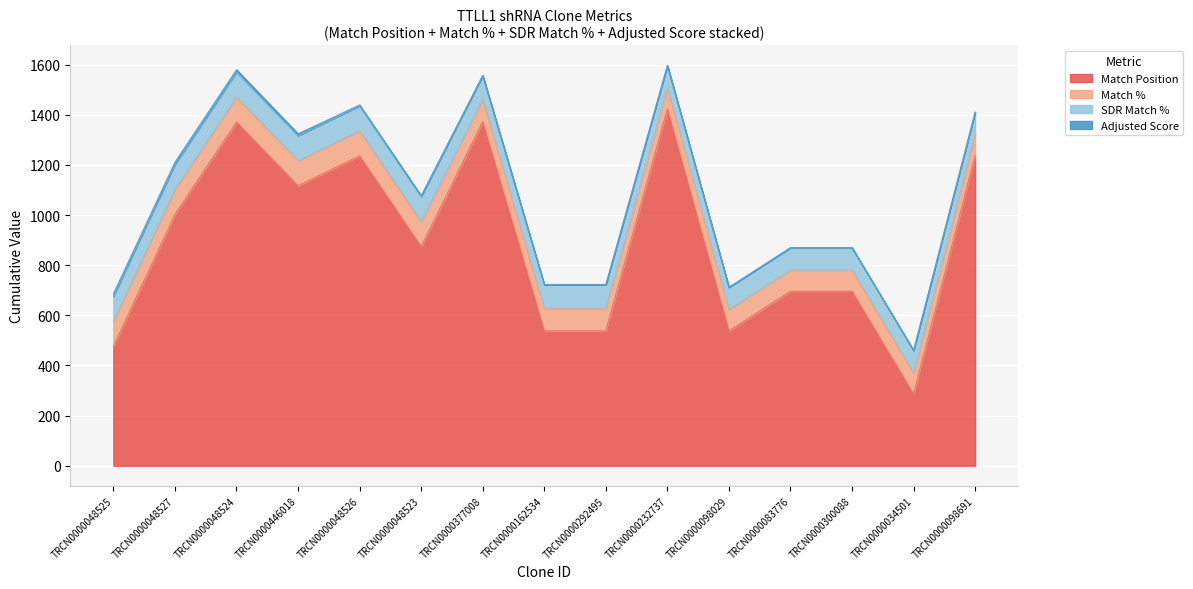

Count the Match % values in the range 85 to 100.

15